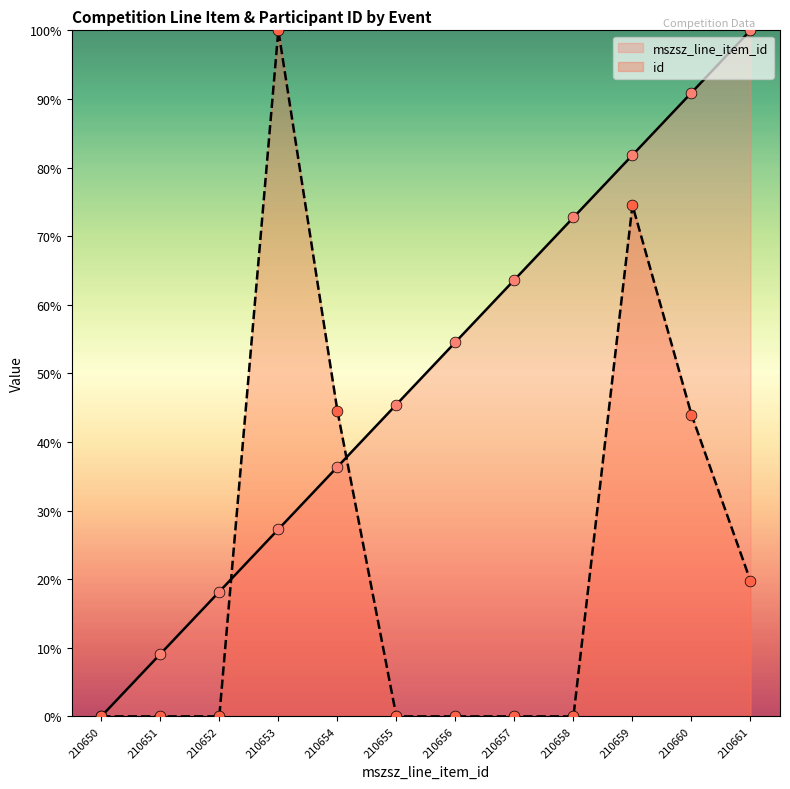

What are all the series names shown in the legend?

mszsz_line_item_id, id